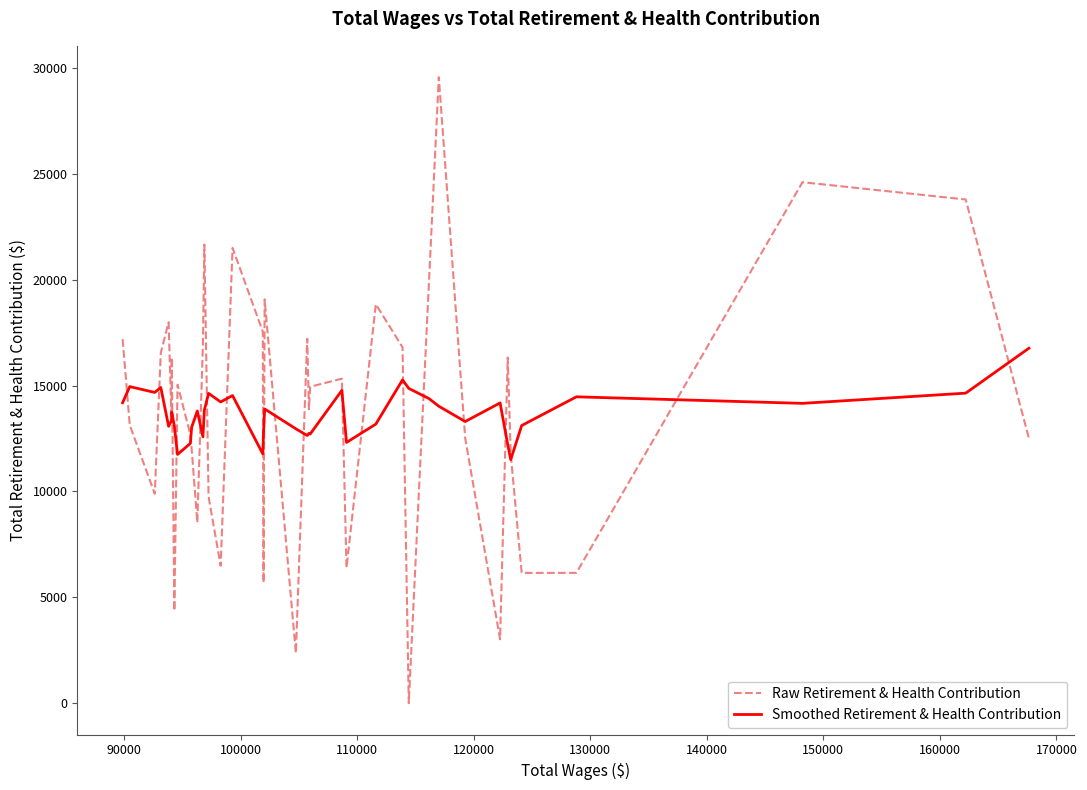

Which series has the widest spread of values?

Raw Retirement & Health Contribution